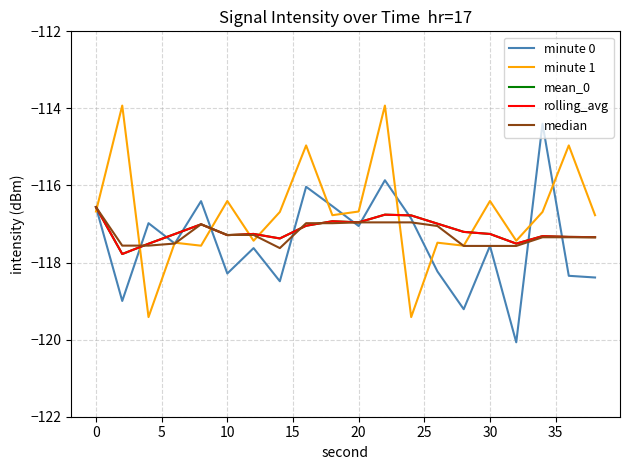

Count the number of data series in this chart.

5